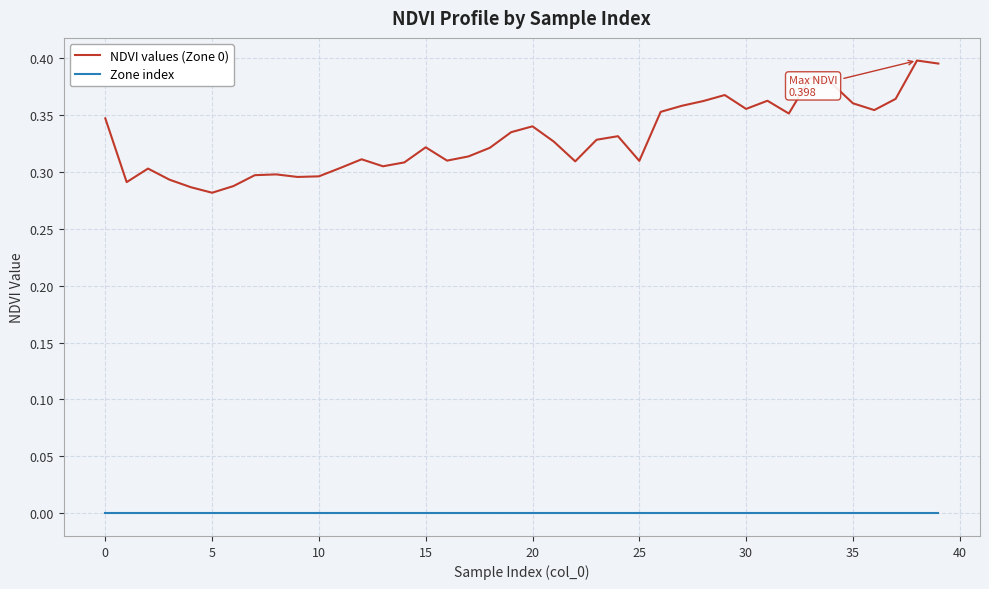

How many distinct data groups are displayed?

2